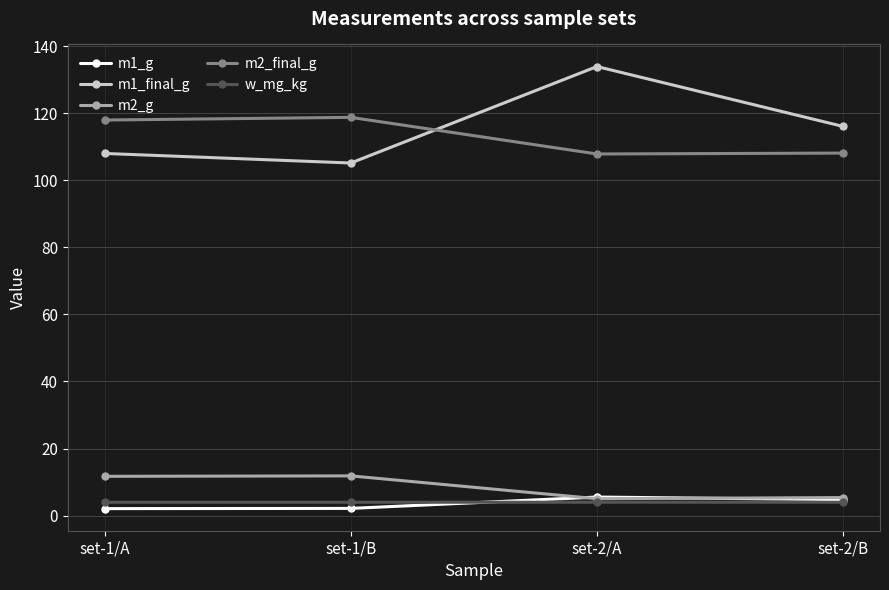

Between set-2/A and set-2/B, which series saw the biggest shift?

m1_final_g